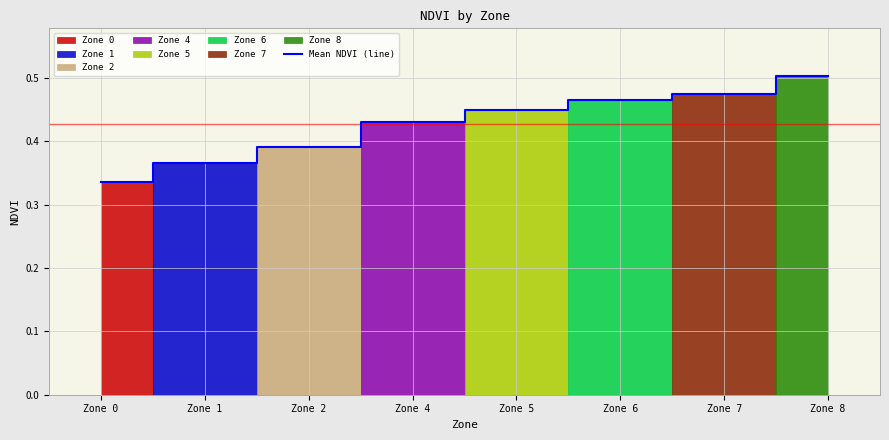

Count the number of categories in the chart.

8